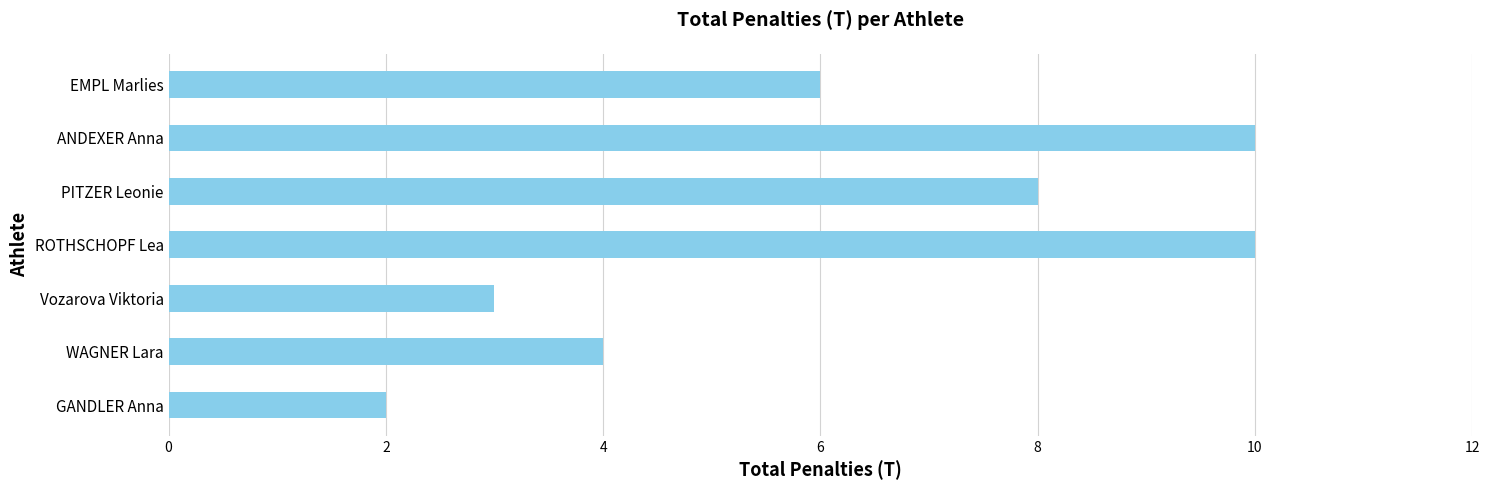

How many bars are there in total?

7